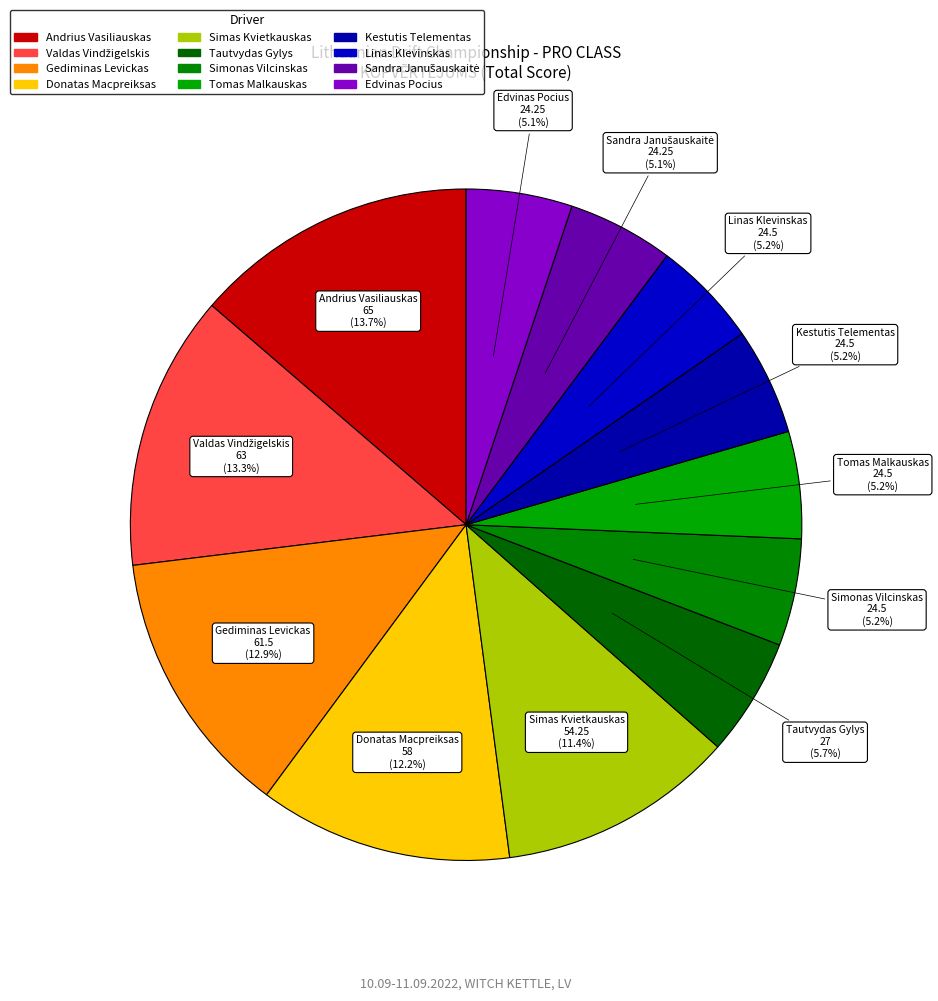

To the nearest percent, what portion does Gediminas Levickas represent?

13%